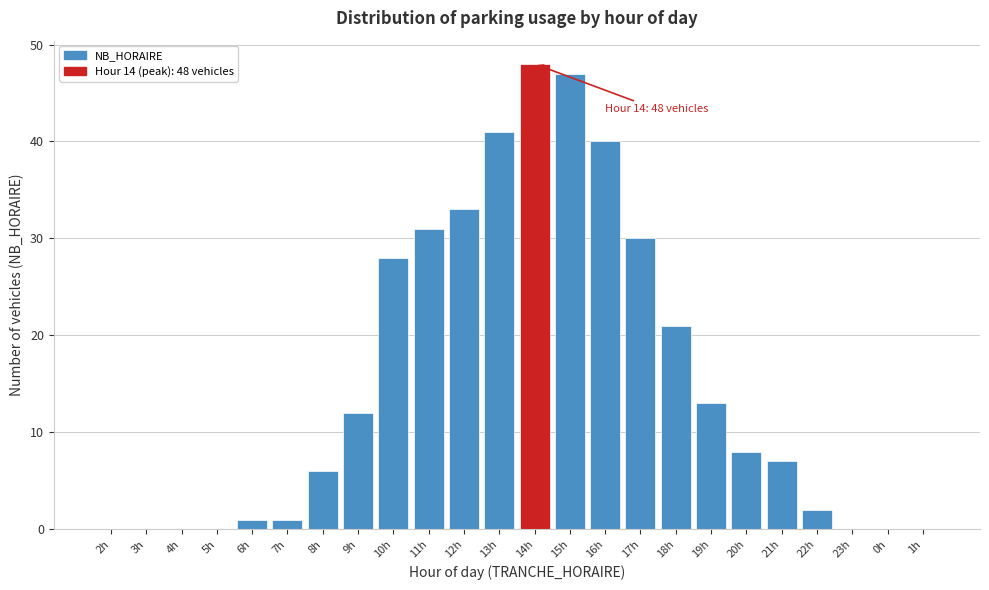

Reading left to right, transcribe all the data shown in this chart.

2h=0	3h=0	4h=0	5h=0	6h=1	7h=1	8h=6	9h=12	10h=28	11h=31	12h=33	13h=41	14h=48	15h=47	16h=40	17h=30	18h=21	19h=13	20h=8	21h=7	22h=2	23h=0	0h=0	1h=0